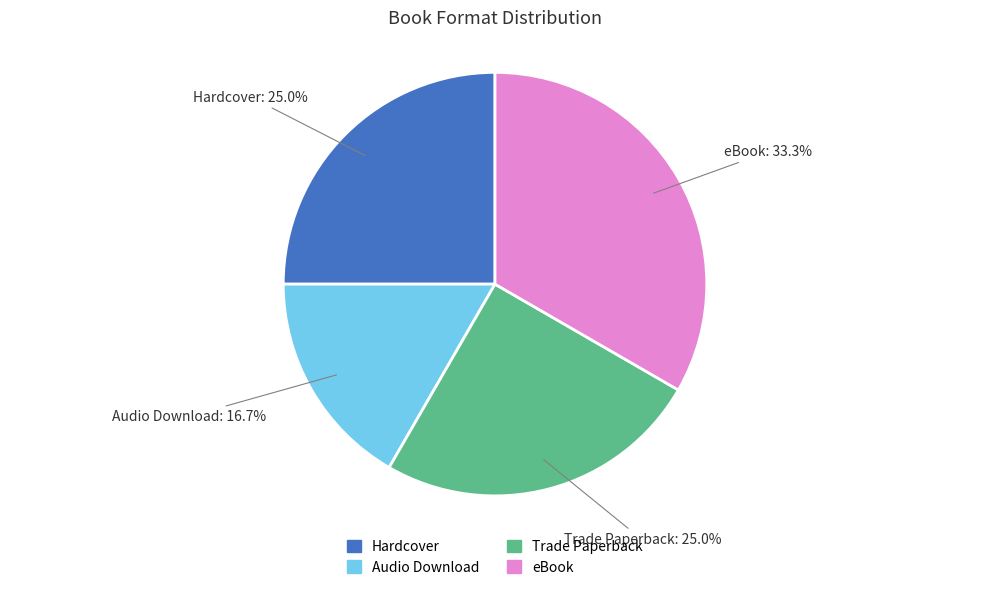

Is it true that Hardcover is 25% of the pie?

True